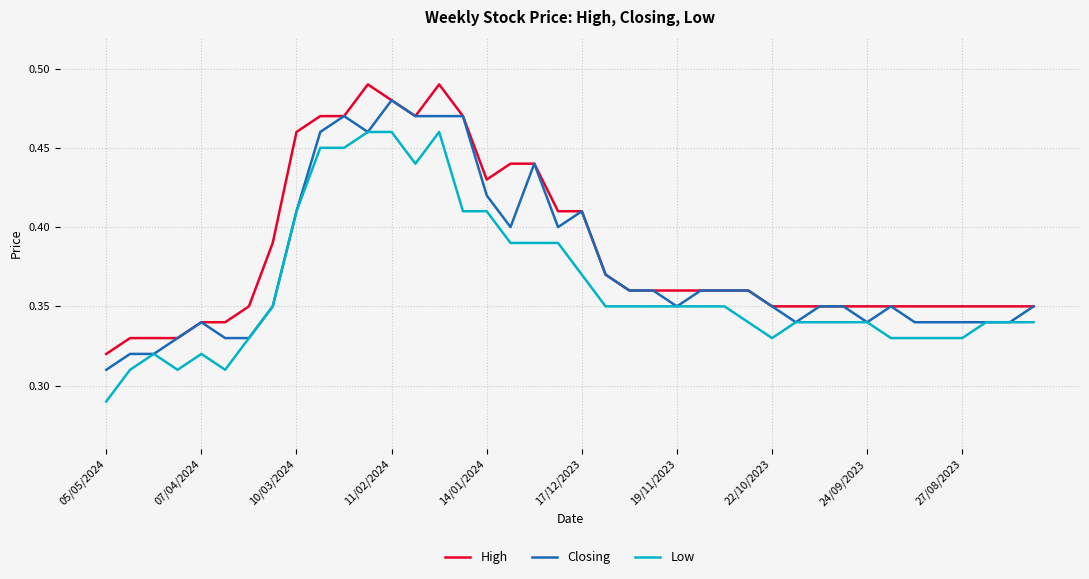

Rank the series by their average value, from highest to lowest.

High, Closing, Low